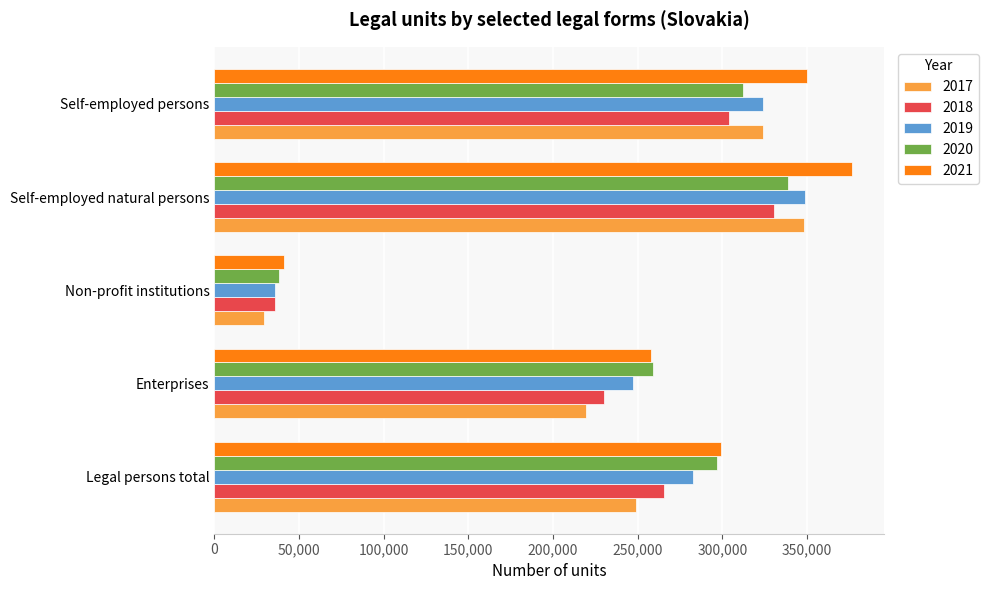

What is the average value of the 2019 series?

247624